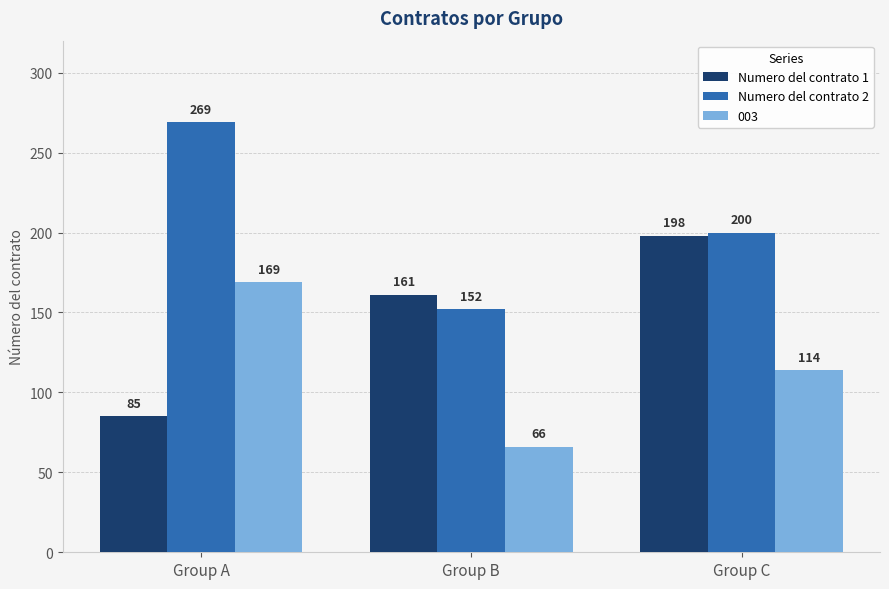

Which series has the largest range (max minus min)?

Numero del contrato 2